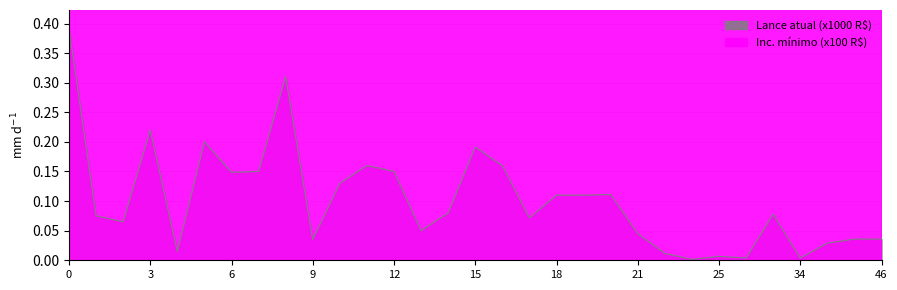

Read the Inc. minimo value at 16.

7.5